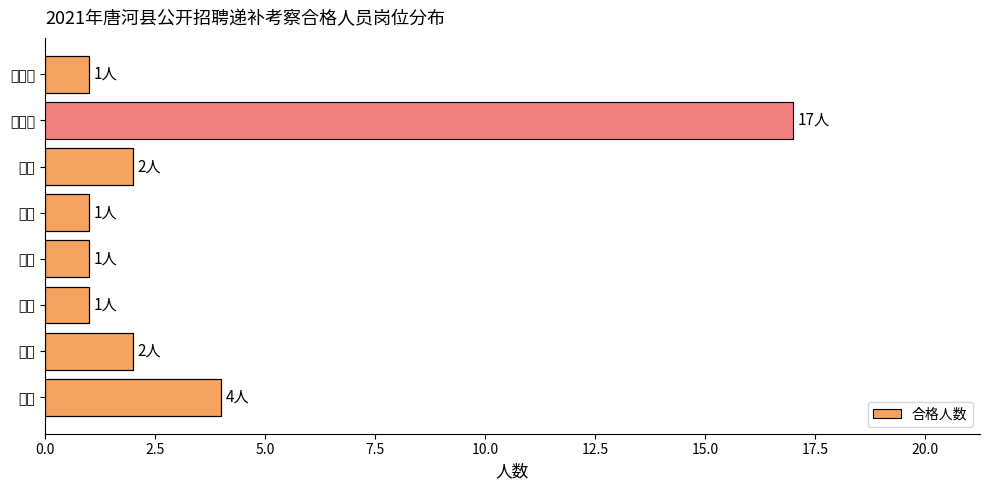

How many data points are less than 2?

4